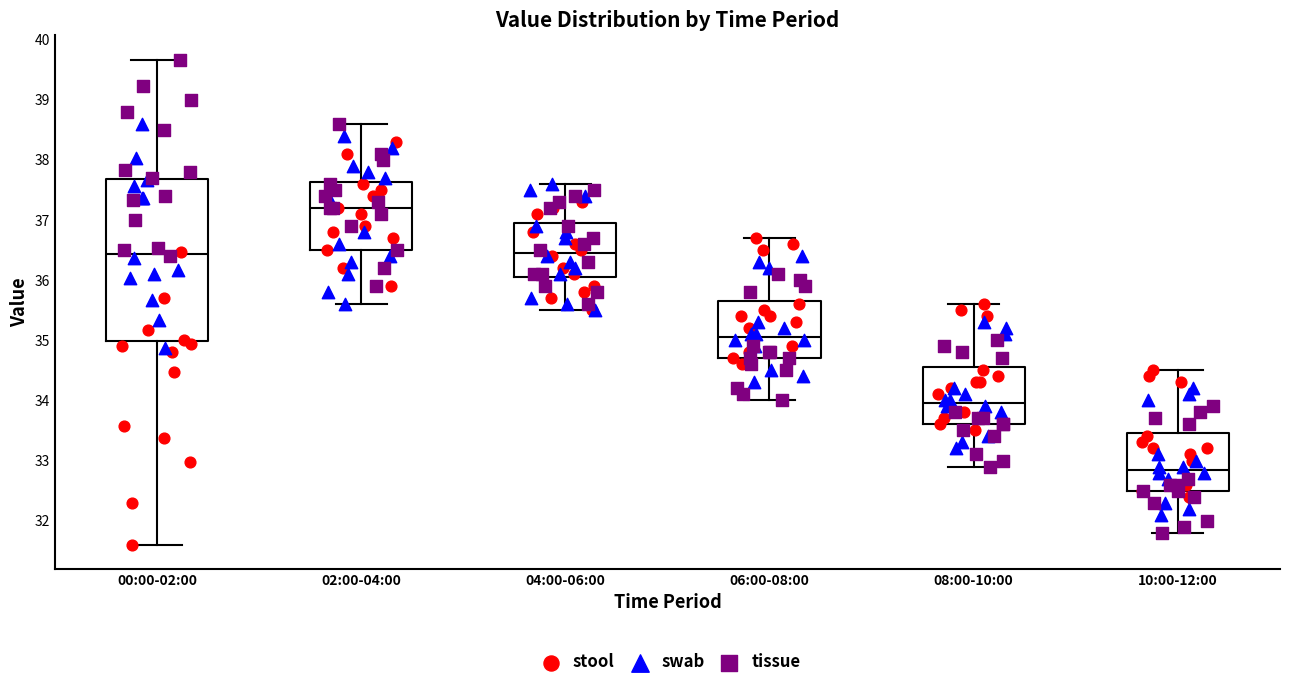

Reading left to right, transcribe this box plot: for each box, give where its median line is, the range the box spans, and where its two whiskers end, as read against the y-axis. The values are not printed on the chart, so give them approximately, as read against the axis.

00:00-02:00: median 36.4, box 35.0 to 37.7, whiskers 31.6 to 39.7
02:00-04:00: median 37.2, box 36.5 to 37.6, whiskers 35.6 to 38.6
04:00-06:00: median 36.5, box 36.1 to 37.0, whiskers 35.5 to 37.6
06:00-08:00: median 35.1, box 34.7 to 35.7, whiskers 34.0 to 36.7
08:00-10:00: median 34.0, box 33.6 to 34.6, whiskers 32.9 to 35.6
10:00-12:00: median 32.9, box 32.5 to 33.5, whiskers 31.8 to 34.5